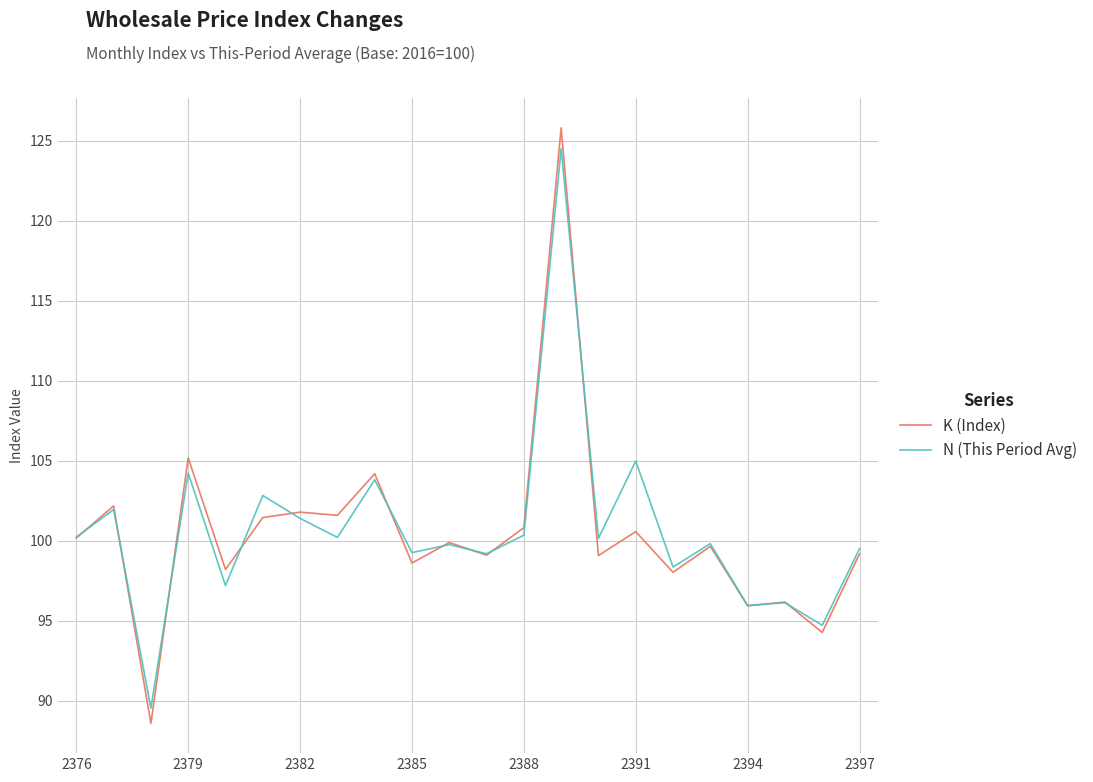

What is the maximum value for K (Index)?

125.8